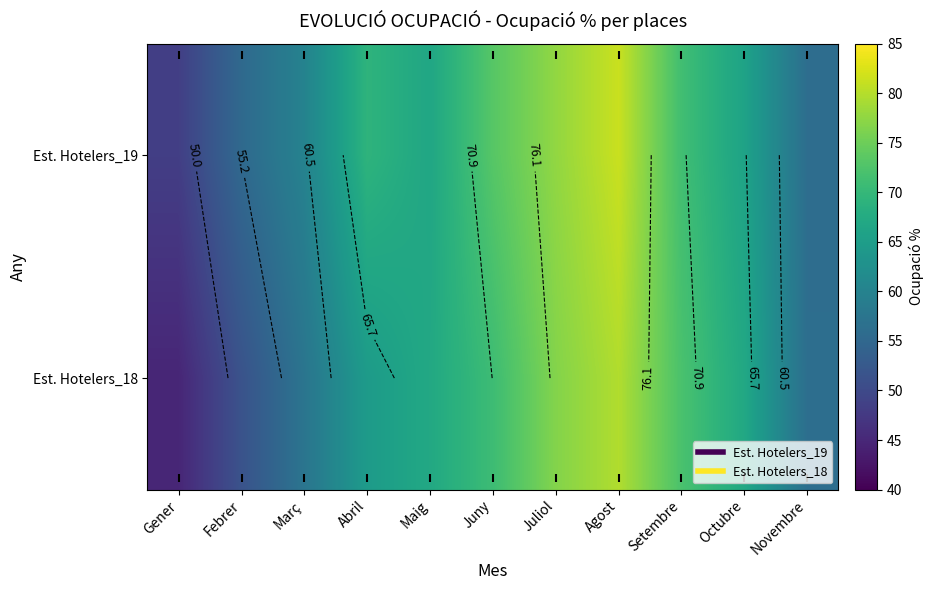

Read the Est. Hotelers_18 value at Setembre.

72.1